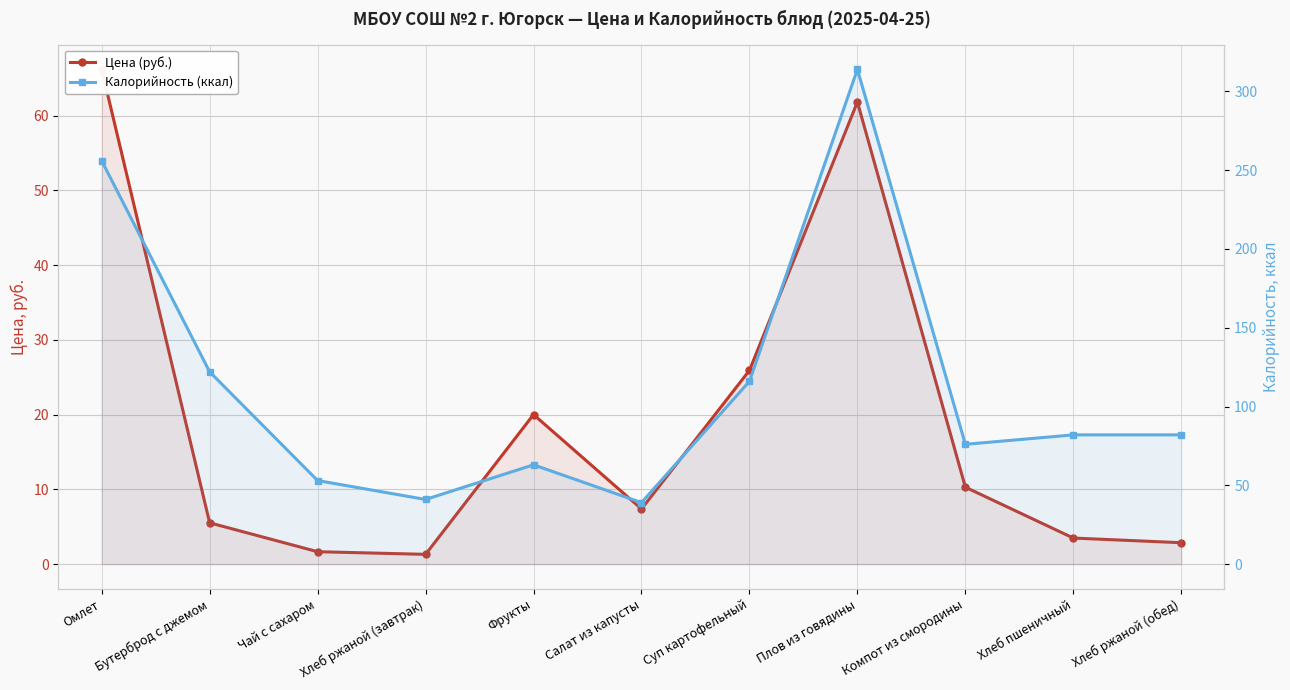

What is the difference between the second highest and minimum values in the Цена (руб.) series?

60.5